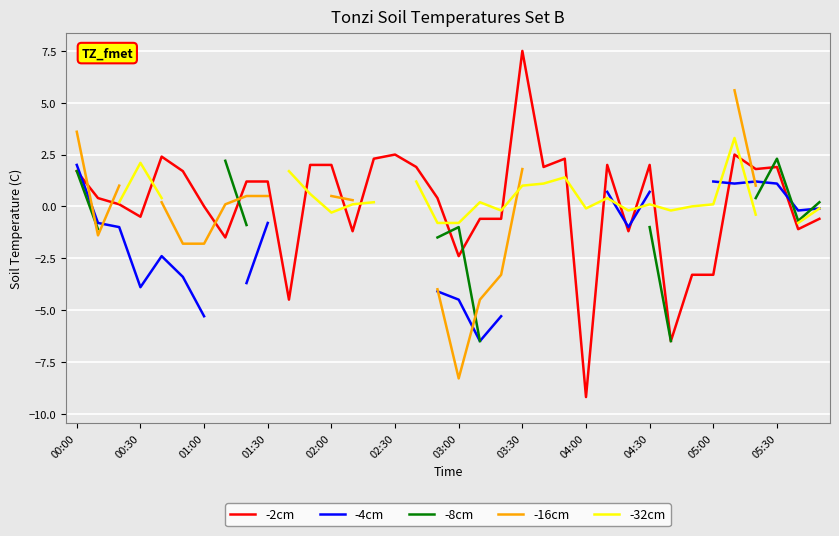

What is the value of the -16cm point at the 6th from the left?

-1.8